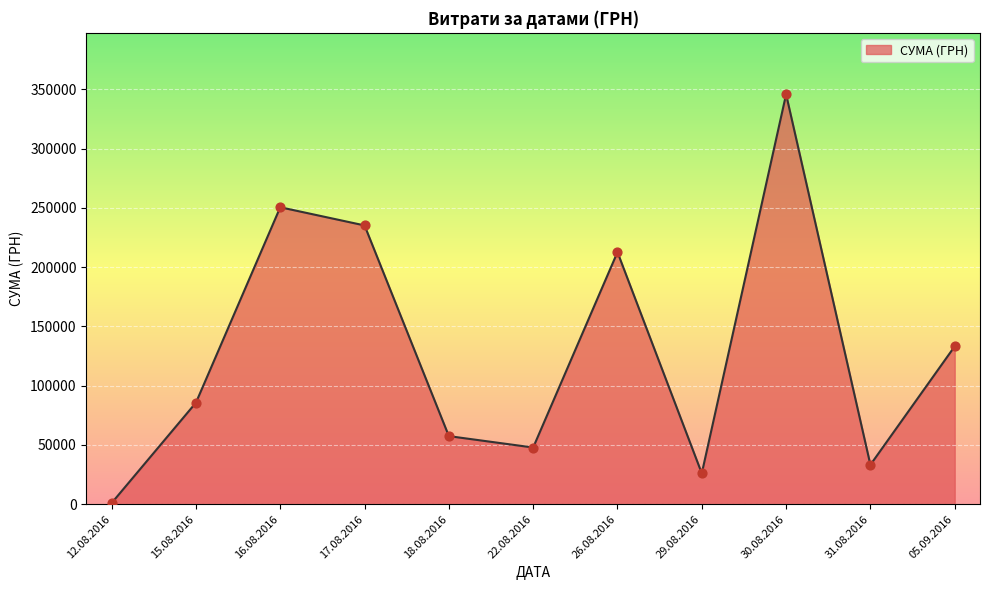

What is the change in value from 18.08.2016 to 05.09.2016?

+75731.6